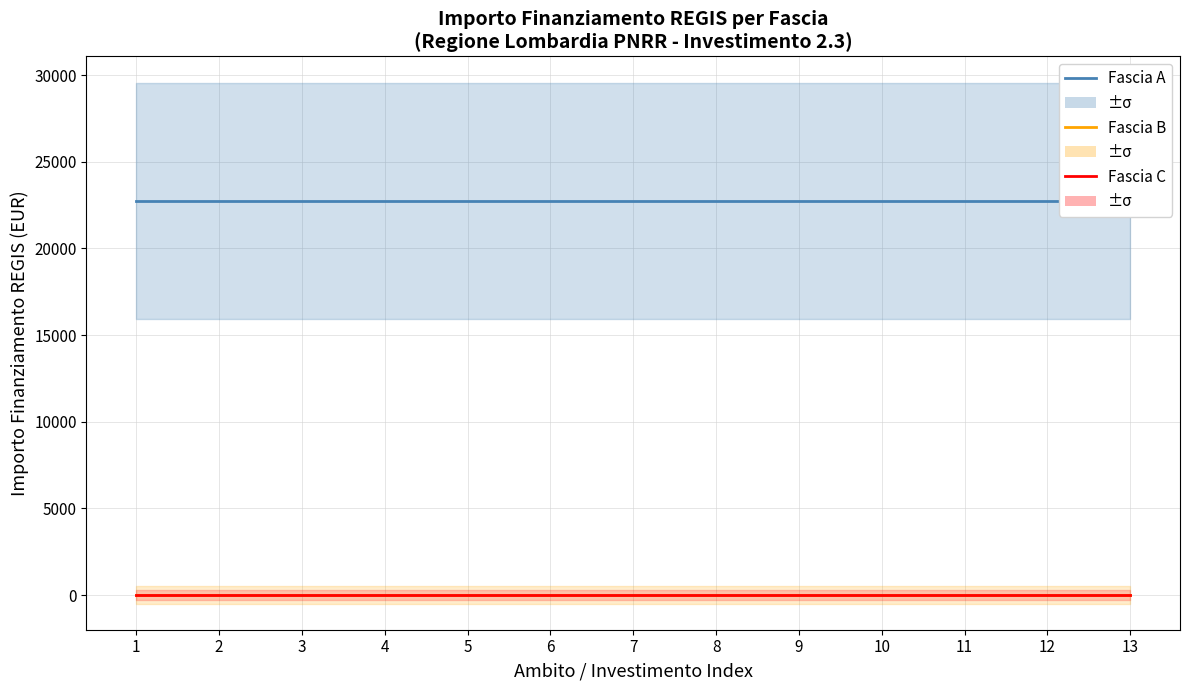

Rank the series by their maximum value, from highest to lowest.

Fascia A, Fascia B, Fascia C